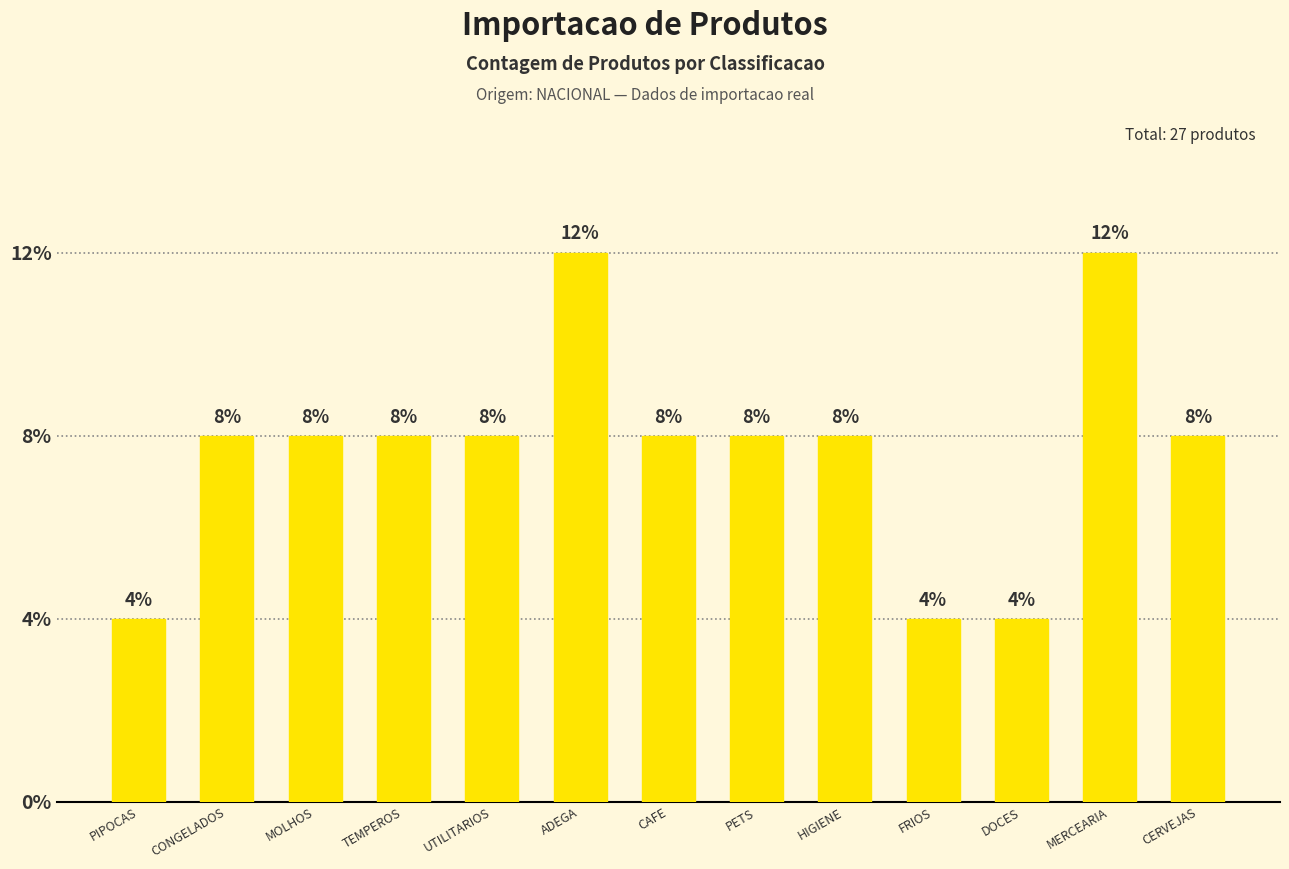

At which category does the chart reach its minimum across all series?

PIPOCAS